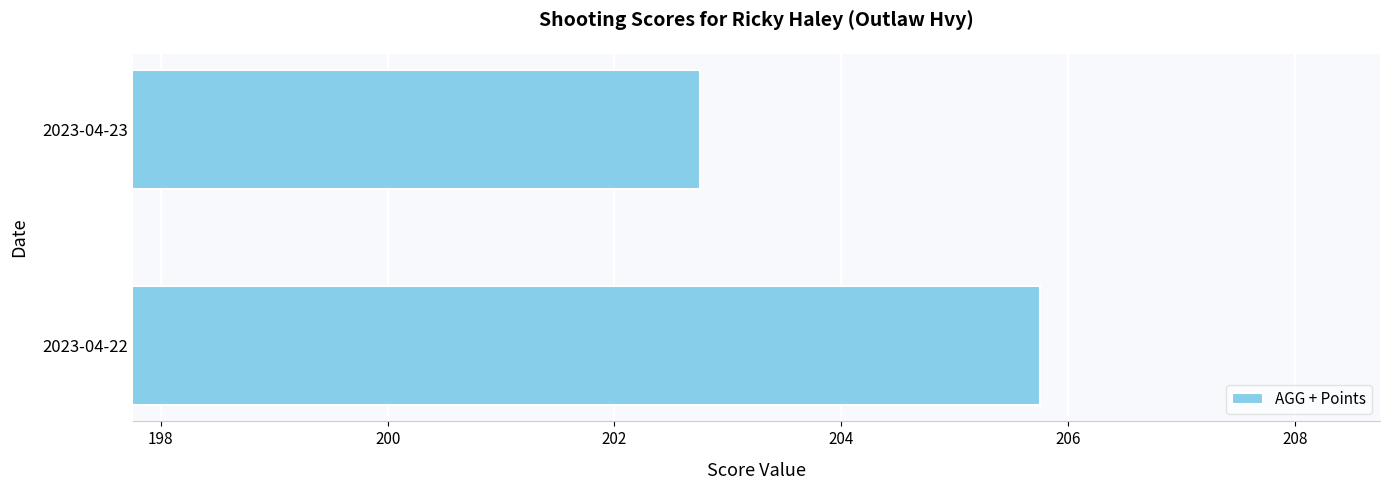

How many bars are there in total?

2